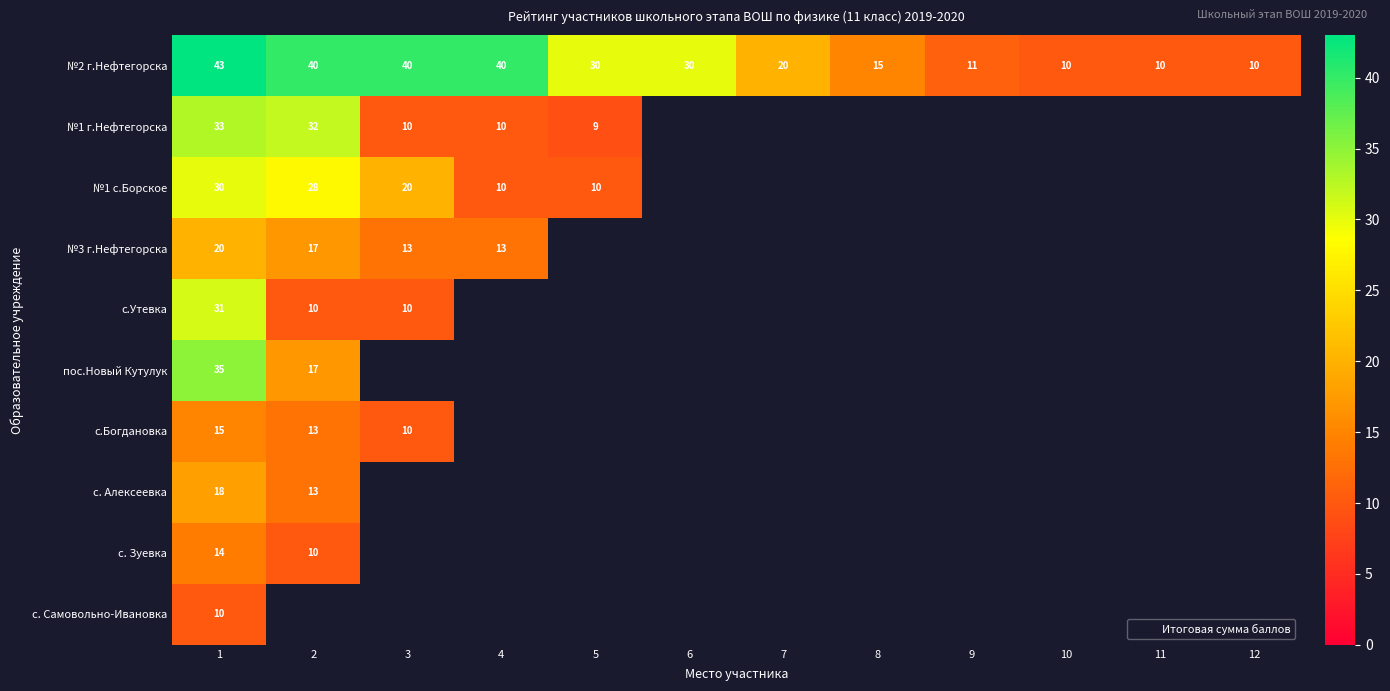

Rank the series at 3 from lowest to highest value.

№1 г.Нефтегорска, с.Утевка, с.Богдановка, №3 г.Нефтегорска, №1 с.Борское, №2 г.Нефтегорска, пос.Новый Кутулук, с. Алексеевка, с. Зуевка, с. Самовольно-Ивановка